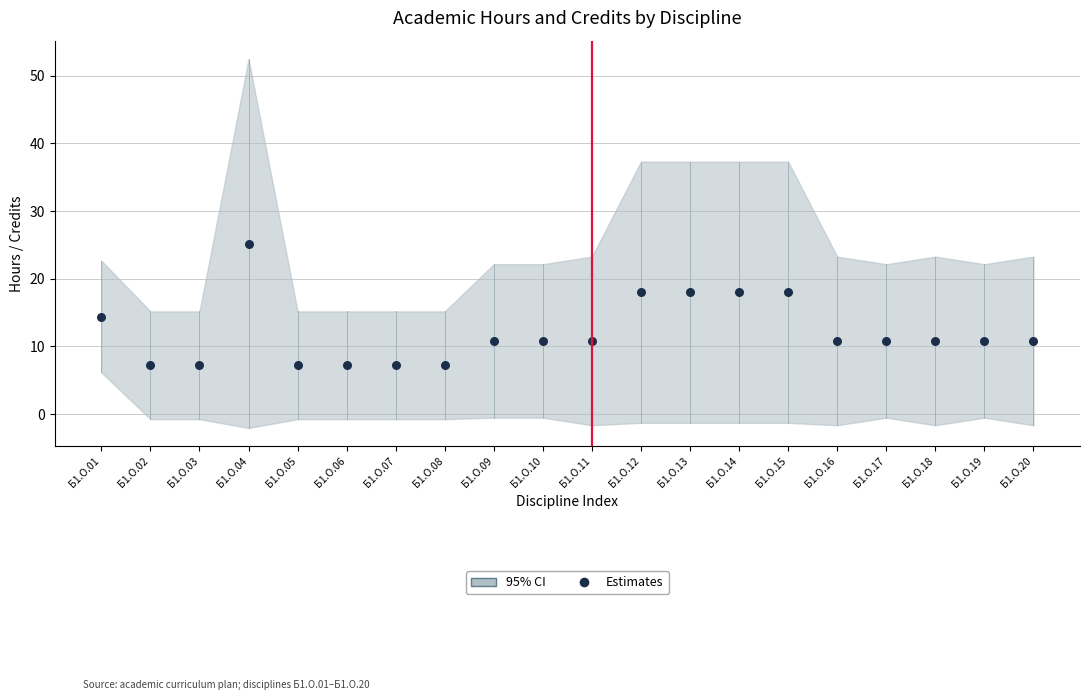

What is the range of Y values (max minus min)?

18.0